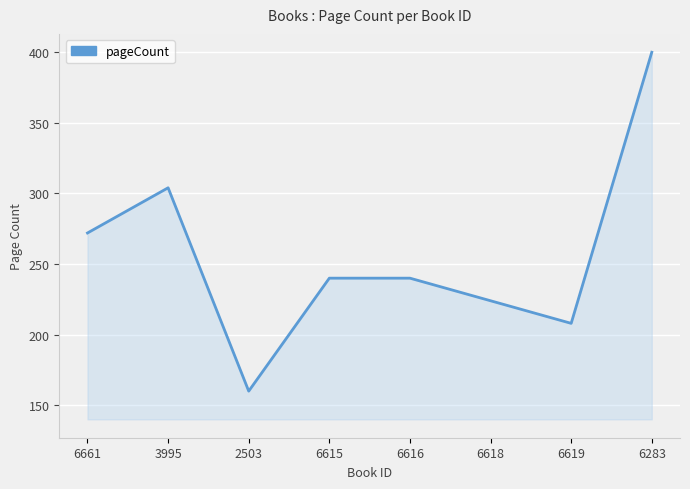

What is the label of the 6th point from the left?

6618